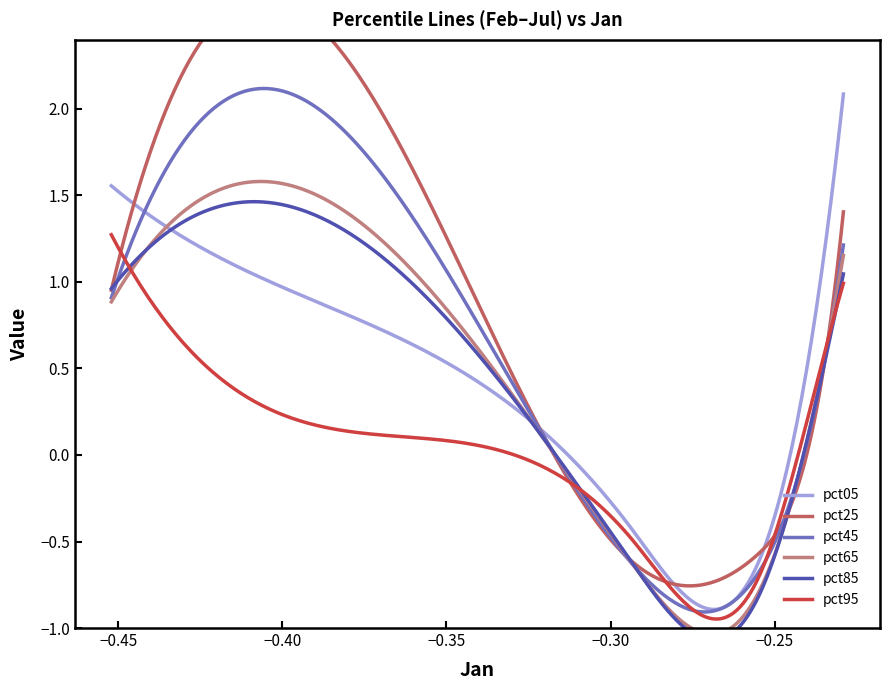

Rank the series at Mar from highest to lowest value.

pct05, pct85, pct45, pct65, pct25, pct95